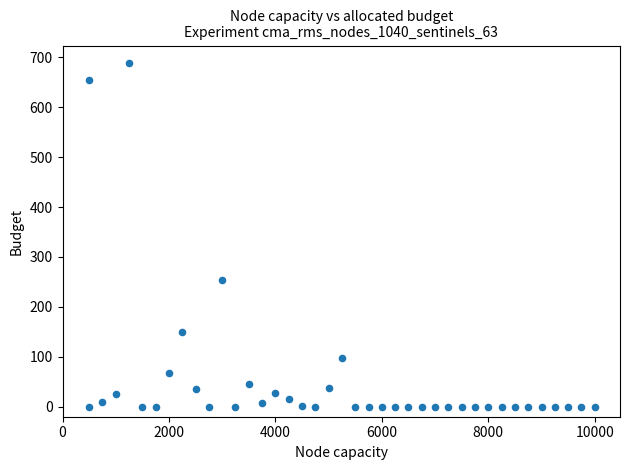

What is the range of X values (max minus min)?

9500.0